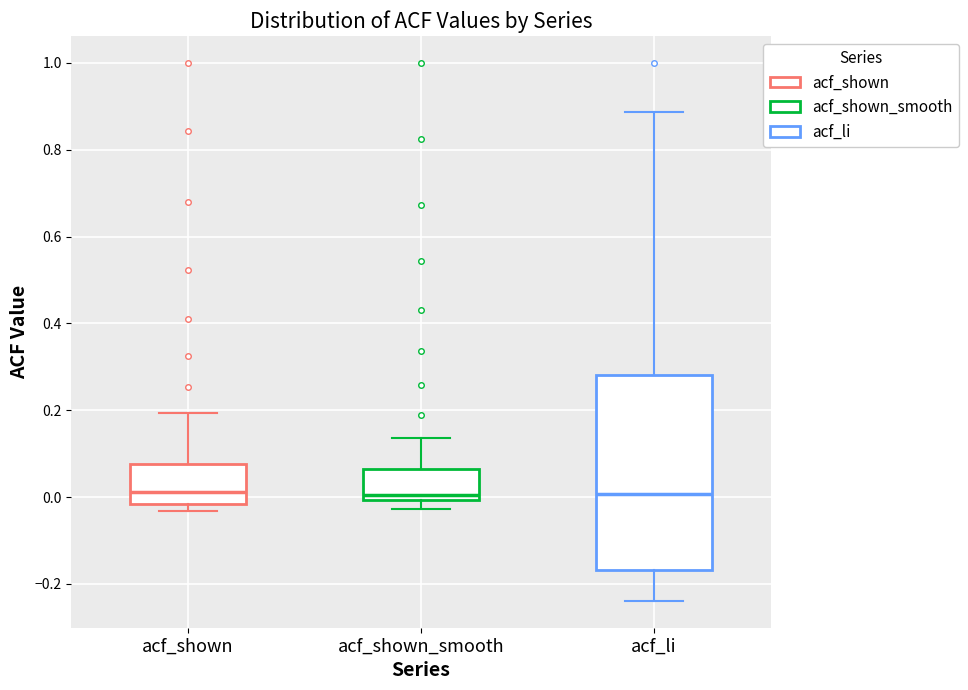

Reading left to right, transcribe this box plot: for each box, give where its median line is, the range the box spans, and where its two whiskers end, as read against the y-axis. The values are not printed on the chart, so give them approximately, as read against the axis.

acf_shown: median 0.02, box -0.02 to 0.08, whiskers -0.04 to 0.20
acf_shown_smooth: median 0.00 (just above the box's lower edge), box 0.00 to 0.06, whiskers -0.02 to 0.14
acf_li: median 0.00, box -0.16 to 0.28, whiskers -0.24 to 0.88